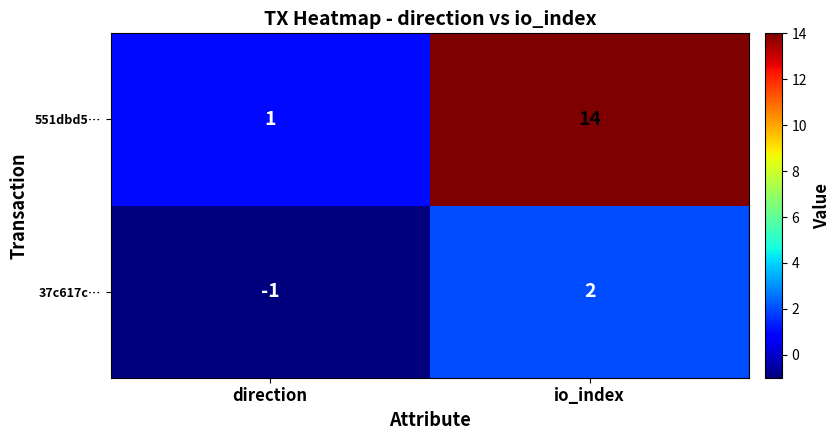

Count the number of categories in the chart.

2